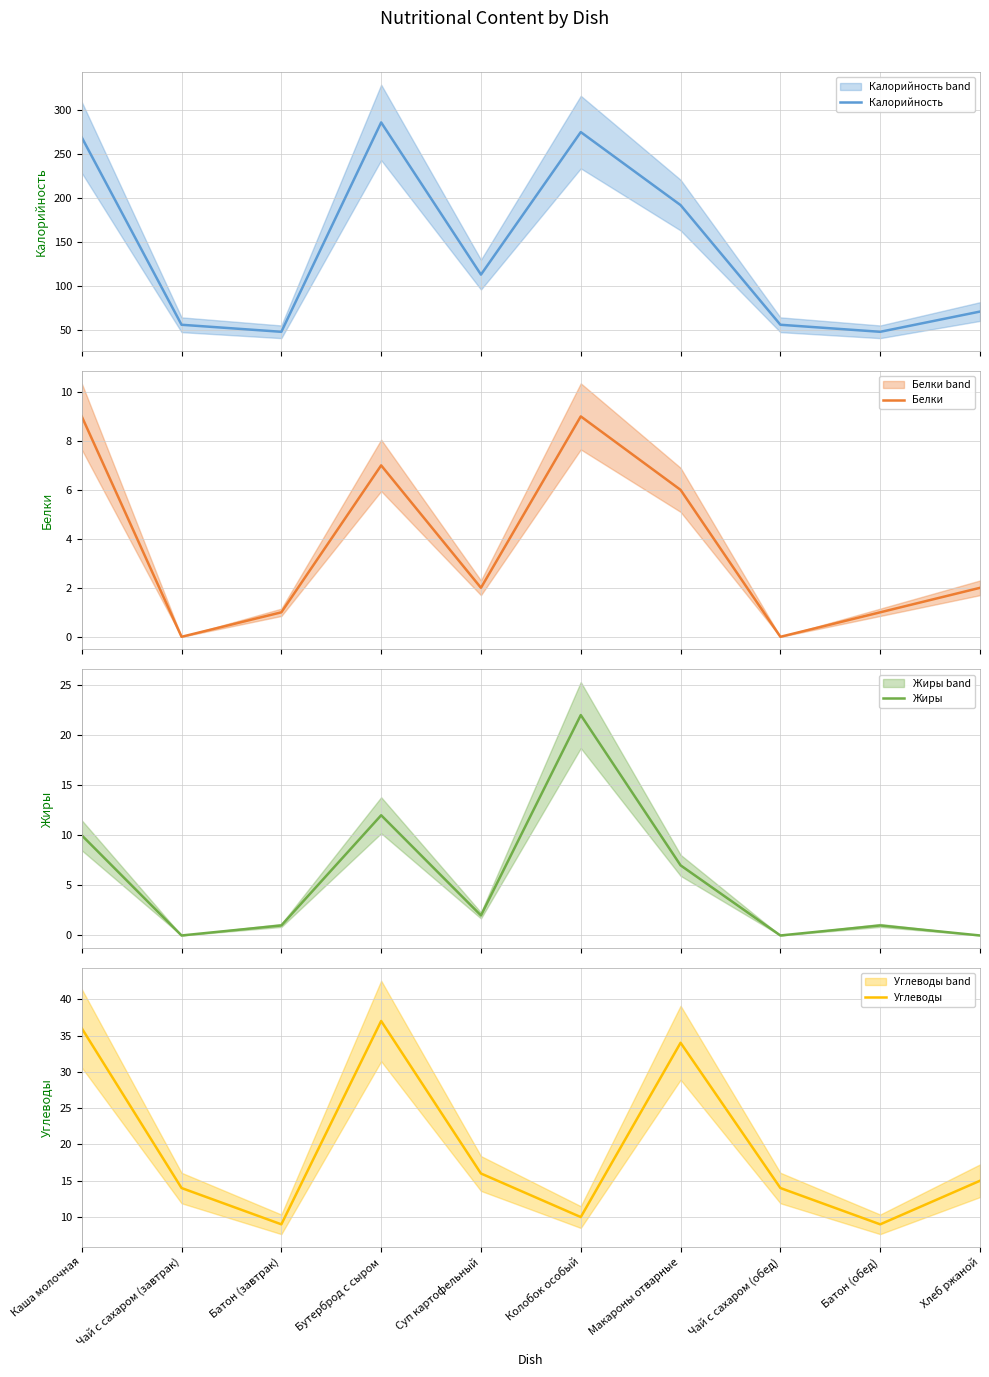

How many data points in Углеводы are above 15?

4